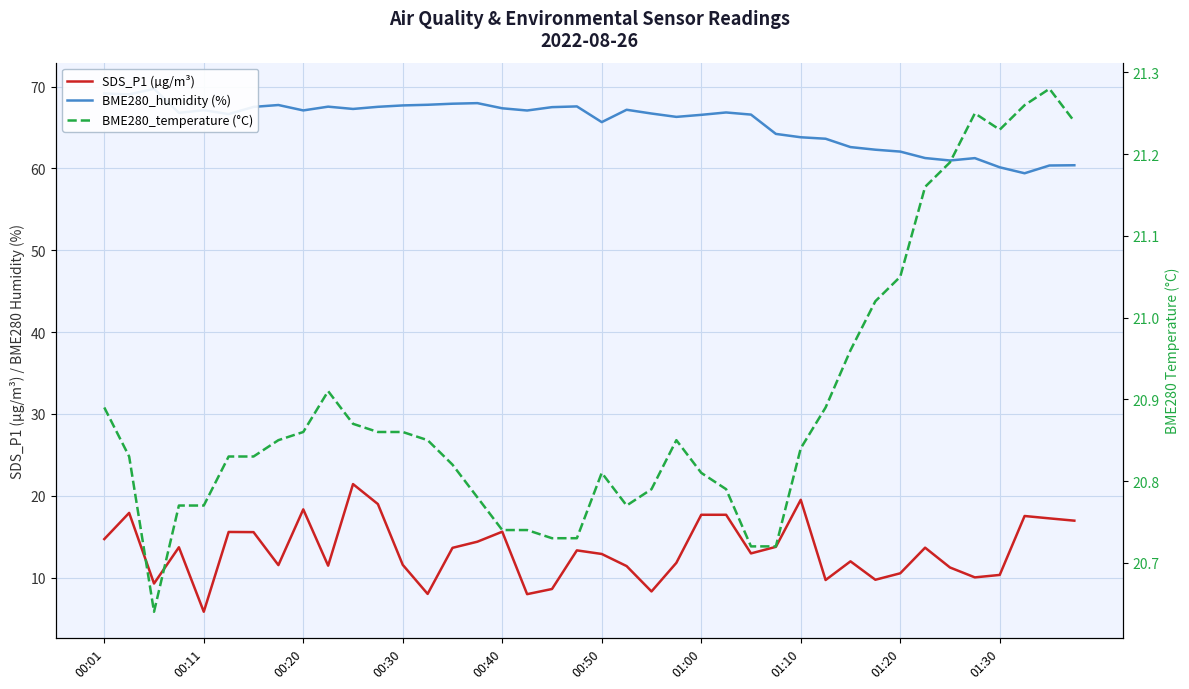

Reading right to left, extract all data points from this chart.

SDS_P1 (µg/m³): 16.9	17.2	17.5	10.3	10.0	11.2	13.7	10.5	9.7	12.0	9.7	19.5	13.8	12.9	17.7	17.7	11.8	8.3	11.4	12.9	13.3	8.6	8.0	15.6	14.4	13.6	8.0	11.6	19.0	21.4	11.4	18.3	11.5	15.6	15.6	5.8	13.7	9.3	17.9	14.7
BME280_humidity (%): 60.4	60.4	59.4	60.1	61.2	61.0	61.3	62.0	62.3	62.6	63.6	63.8	64.2	66.6	66.8	66.5	66.3	66.7	67.2	65.7	67.6	67.5	67.1	67.3	68.0	67.9	67.8	67.7	67.5	67.3	67.5	67.1	67.7	67.5	66.6	67.1	66.8	69.7	69.0	69.2
BME280_temperature (°C): 21.2	21.3	21.3	21.2	21.2	21.2	21.2	21.1	21.0	21.0	20.9	20.8	20.7	20.7	20.8	20.8	20.9	20.8	20.8	20.8	20.7	20.7	20.7	20.7	20.8	20.8	20.9	20.9	20.9	20.9	20.9	20.9	20.9	20.8	20.8	20.8	20.8	20.6	20.8	20.9